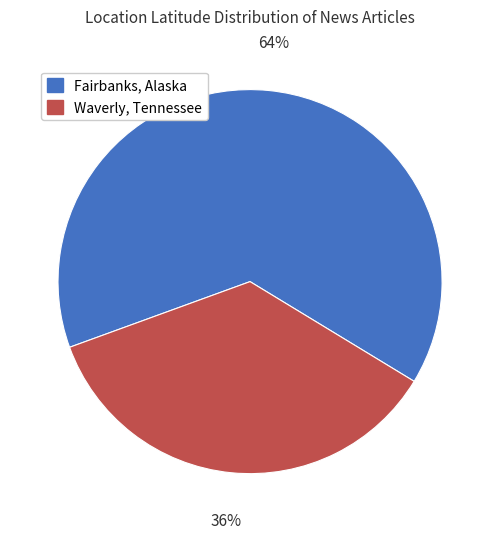

What is the smallest slice in the pie chart?

Waverly, Tennessee